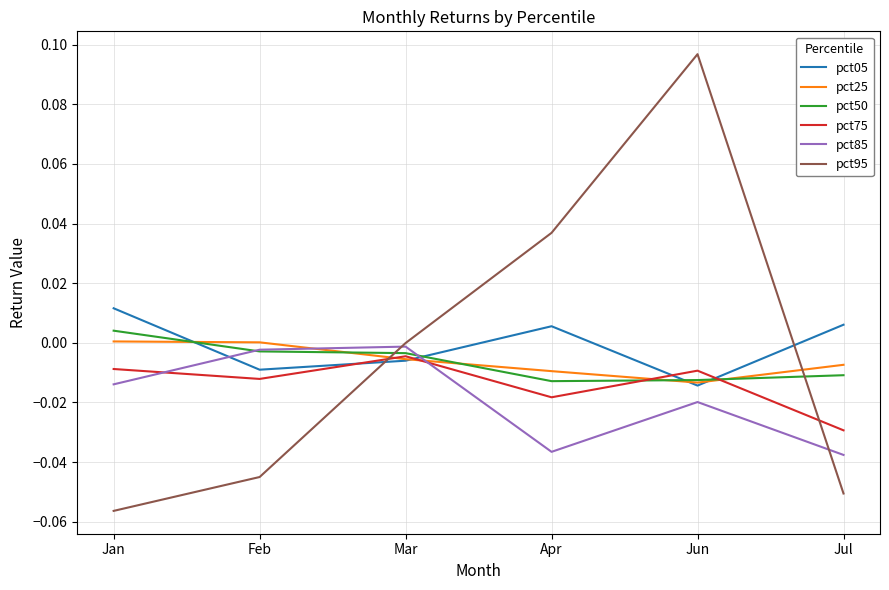

True or false: pct05 has more than 0 points higher than both neighbors.

True